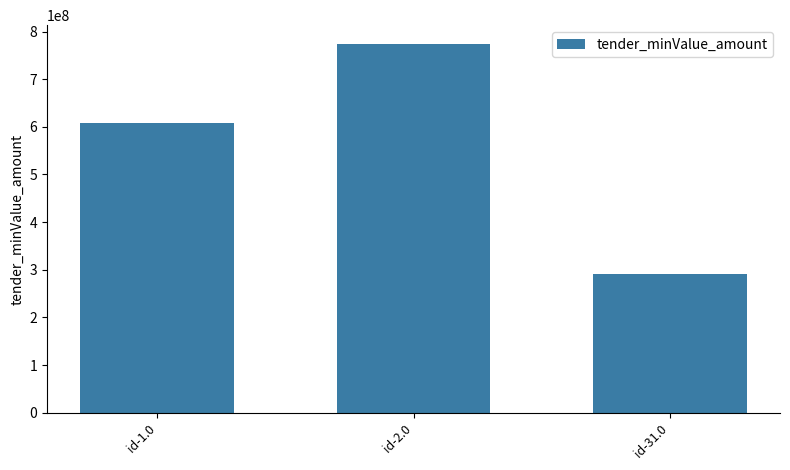

What is the label of the 3rd bar from the left?

id-31.0